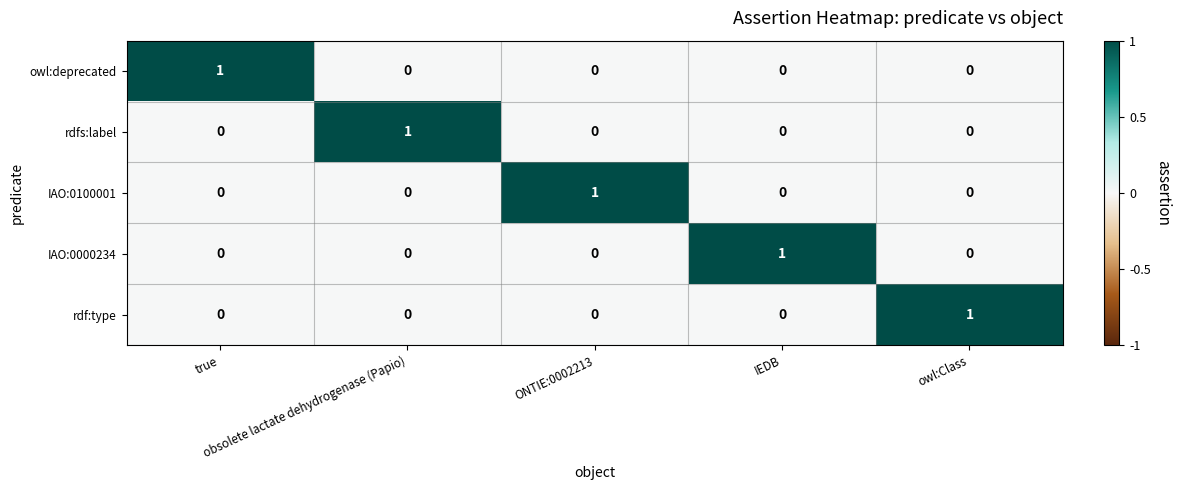

How many owl:deprecated values are between 0 and 1?

5